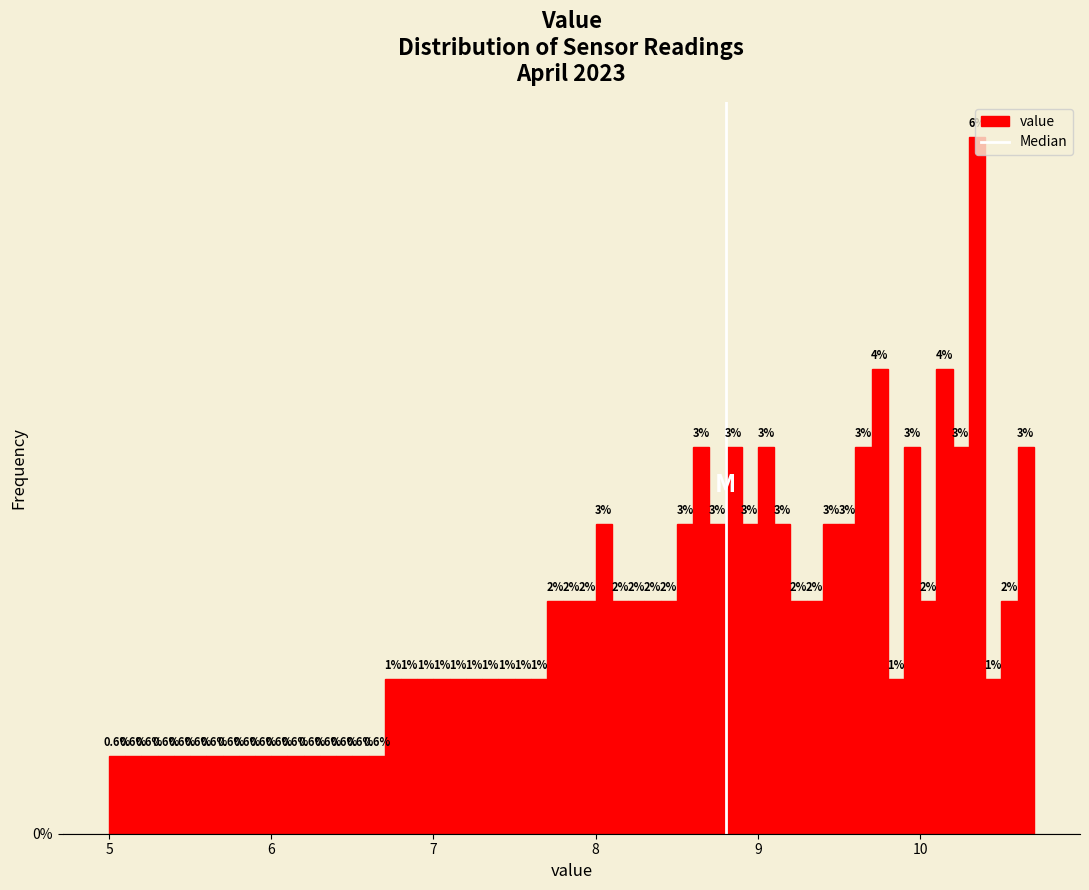

Read against the x-axis, roughly where is the centre of the tallest bar?

10.4